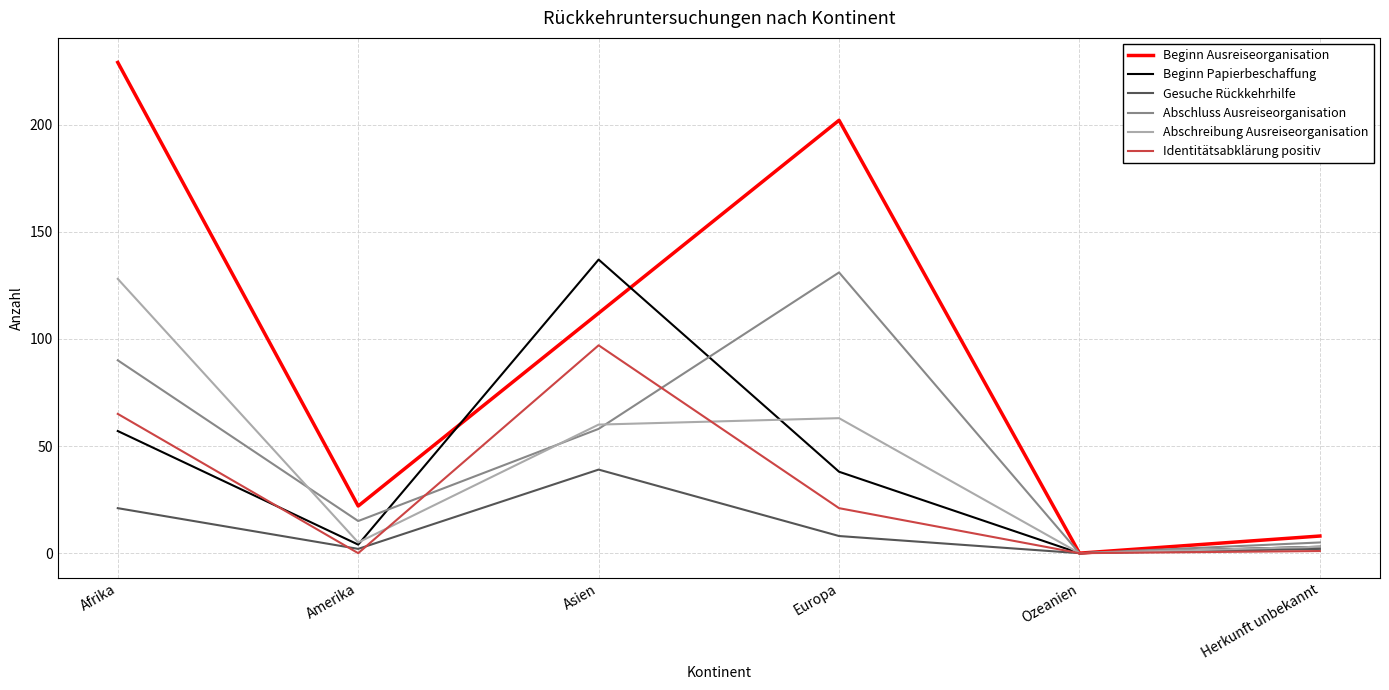

Which series has the widest spread of values?

Beginn Ausreiseorganisation